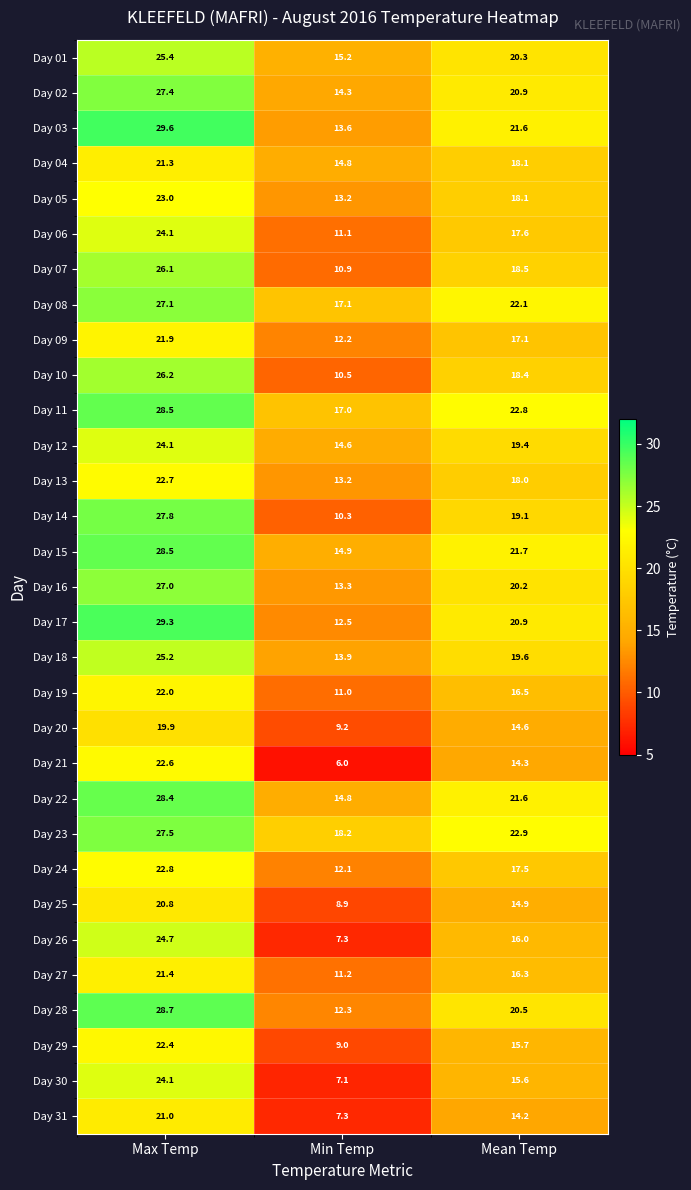

What is the sum of all Day 26 values?

48.0